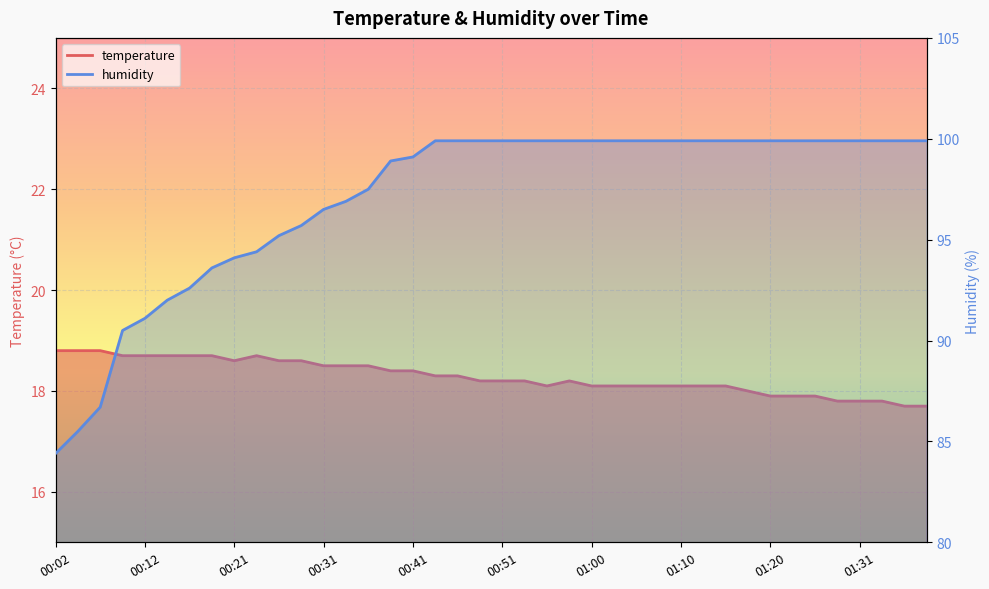

At how many categories does at least one series exceed 90?

37